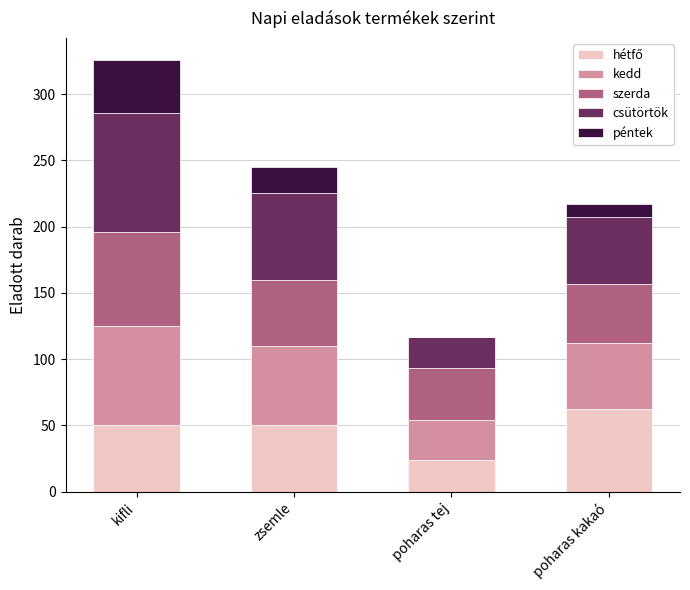

At which category is the sum across all series the highest?

kifli